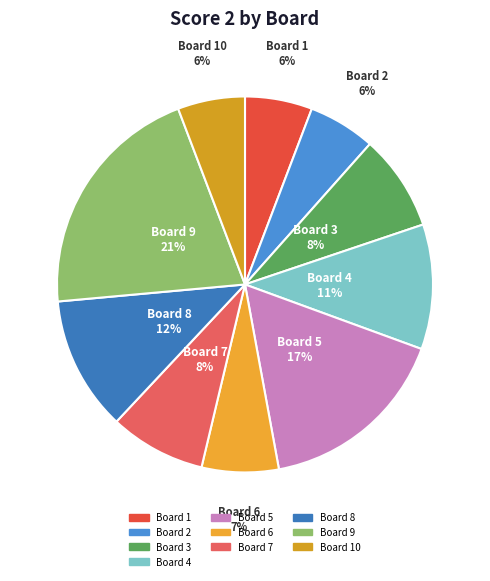

How many segments does this pie chart have?

10